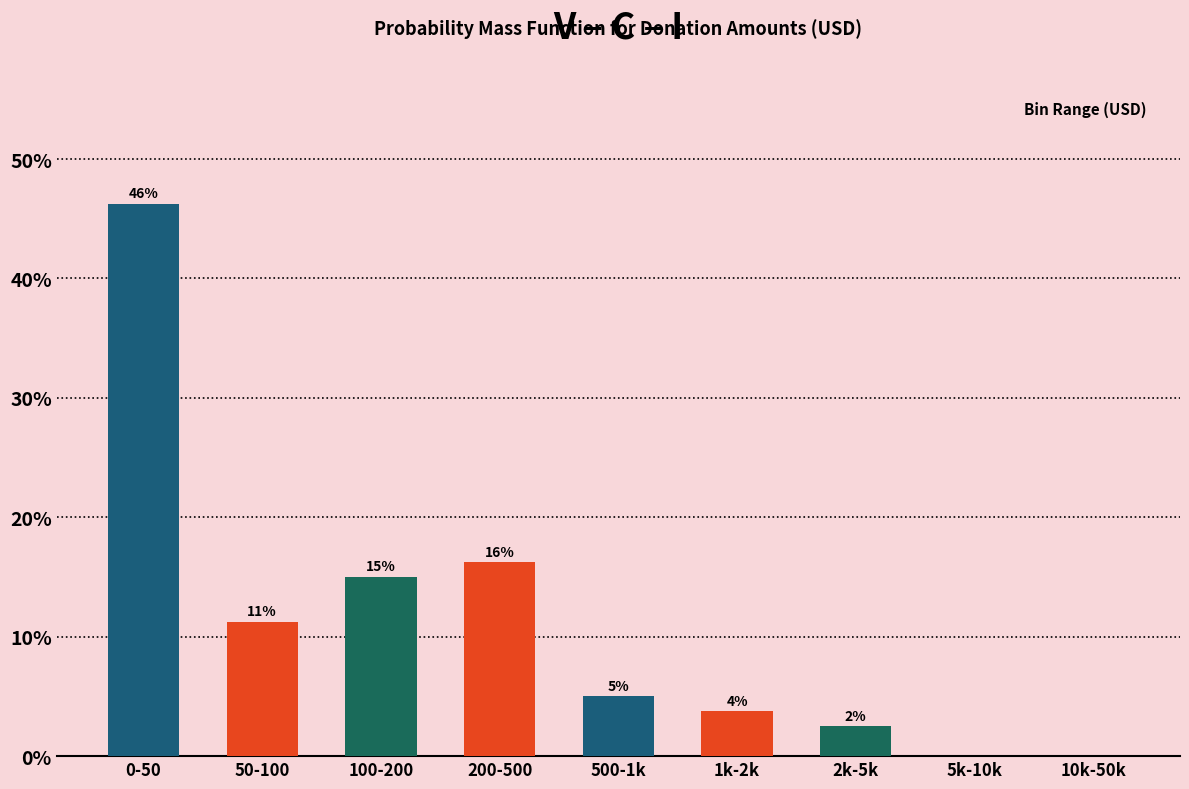

Are the bars horizontal?

No